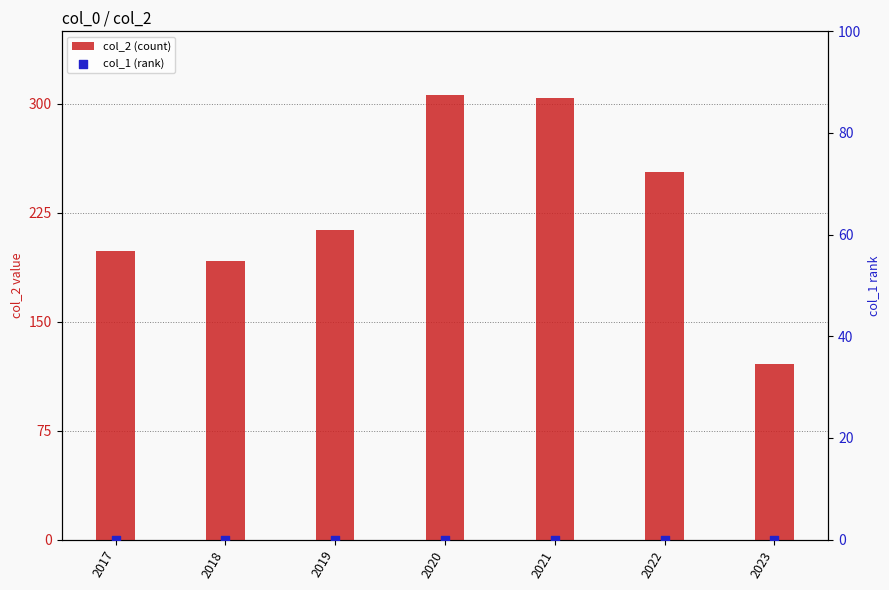

At which category is the sum across all series the highest?

2020